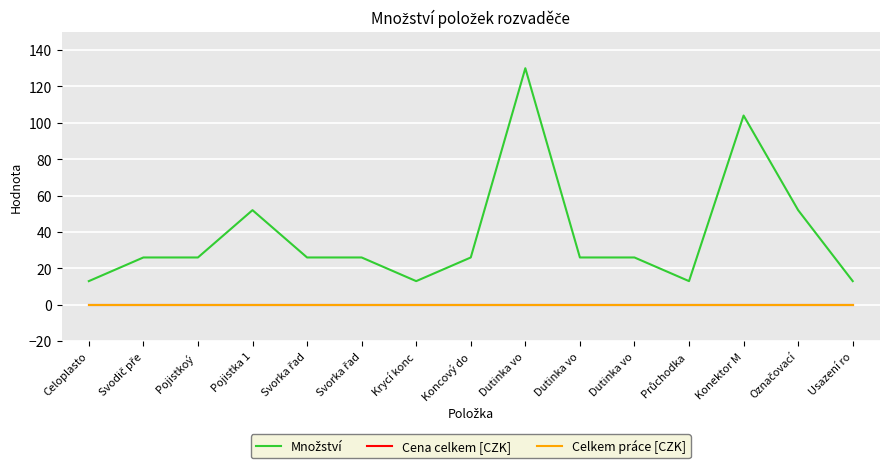

Is it true that Cena celkem [CZK] equals 0 at Pojistkoý ?

True